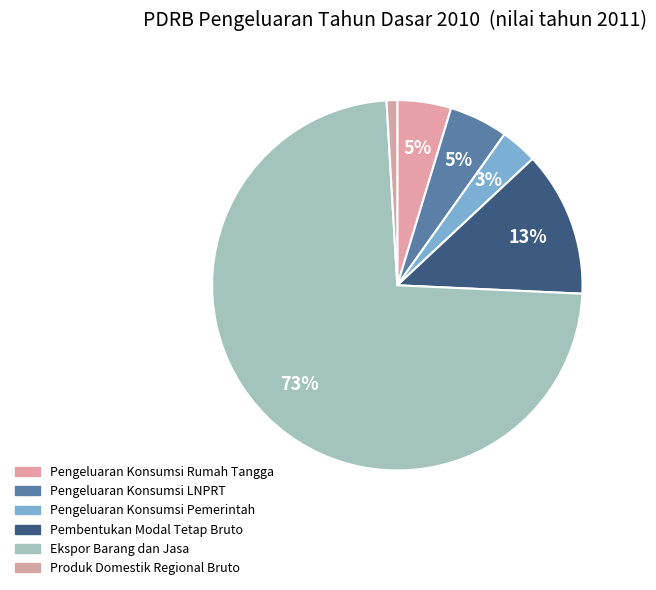

What percentage is NOT represented by Pengeluaran Konsumsi LNPRT?

94.9%